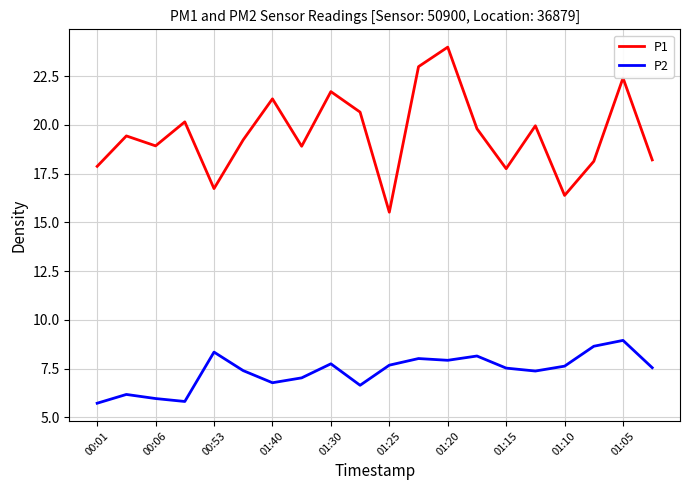

What is the minimum value for P2?

5.7